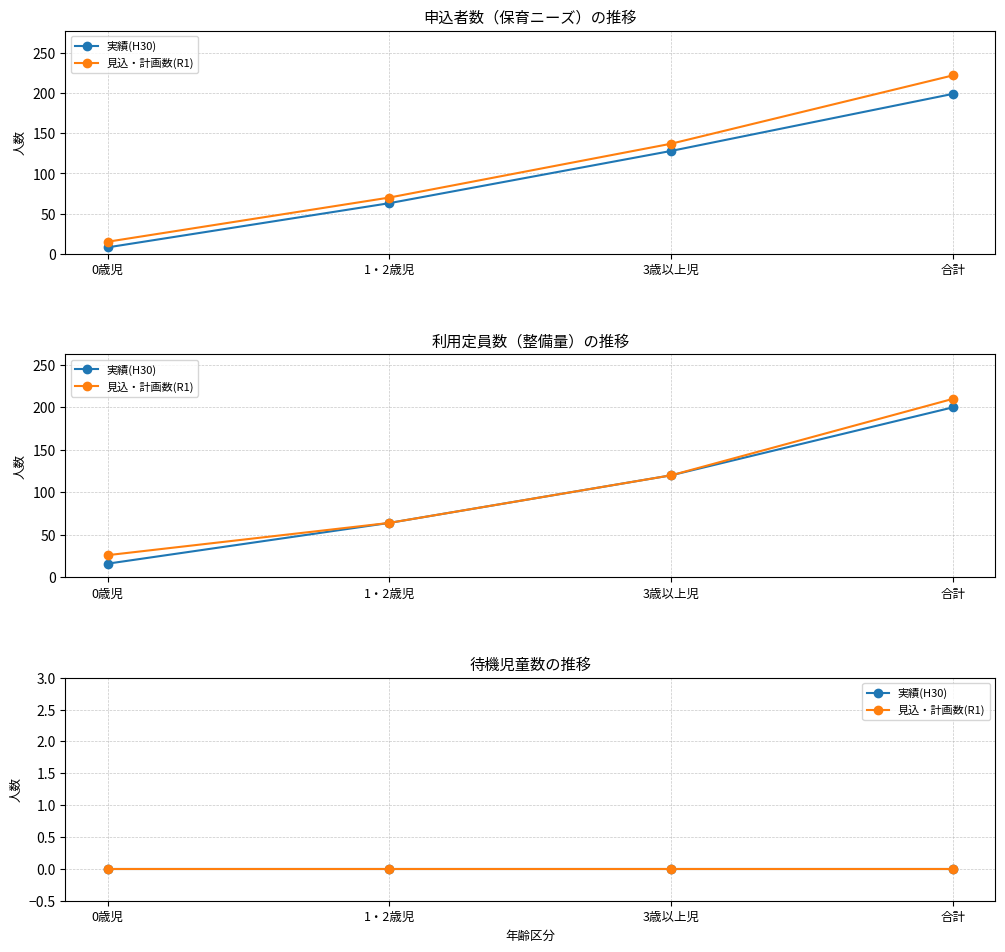

The 利用定員_実績(43556) series shows 16 at 0歳児. True or false?

True